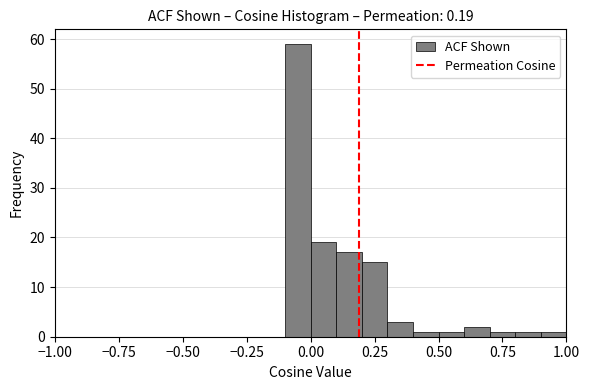

Around what value on the x-axis is the tallest bar? Give the approximate position of its centre, as read against the axis.

-0.05